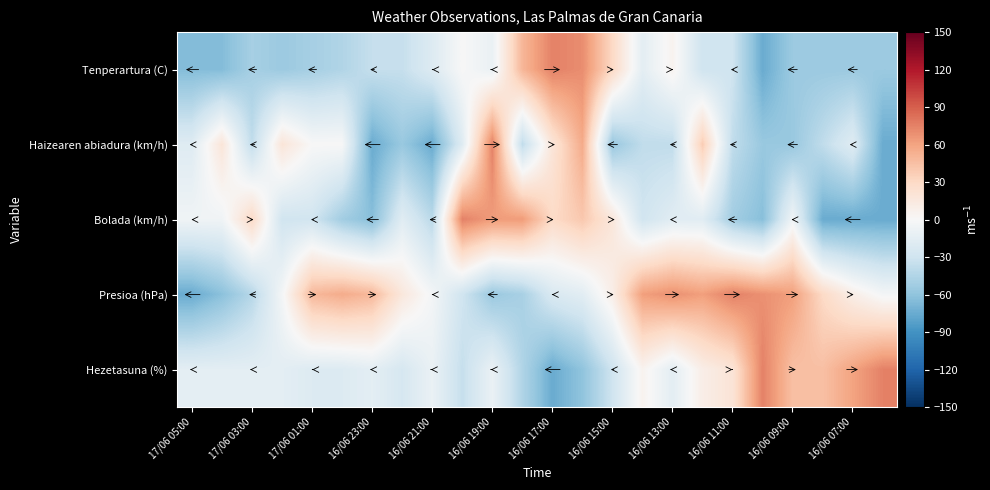

Which series has the largest total across all categories?

Presioa (hPa)